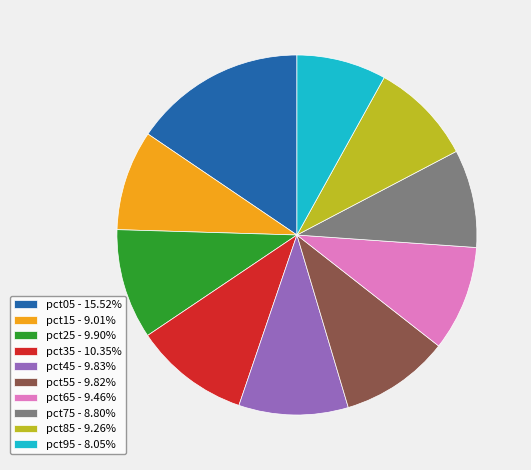

What is the ratio of the value at pct55 - 9.82% to the value at pct05 - 15.52%?

0.6